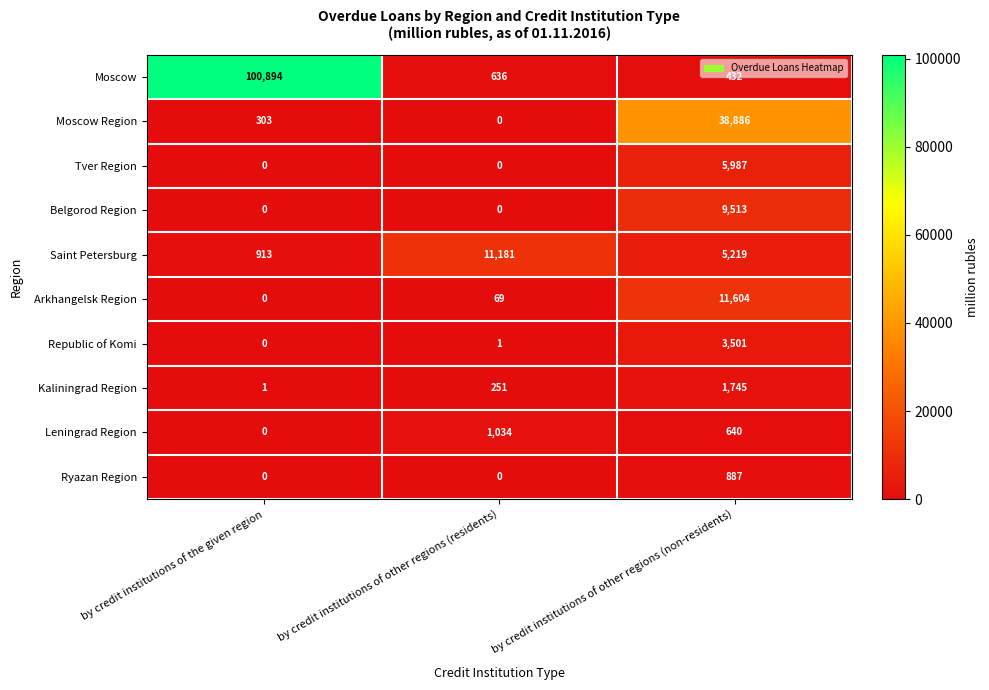

The Republic of Komi series shows 0 at by credit institutions of the given region. True or false?

True